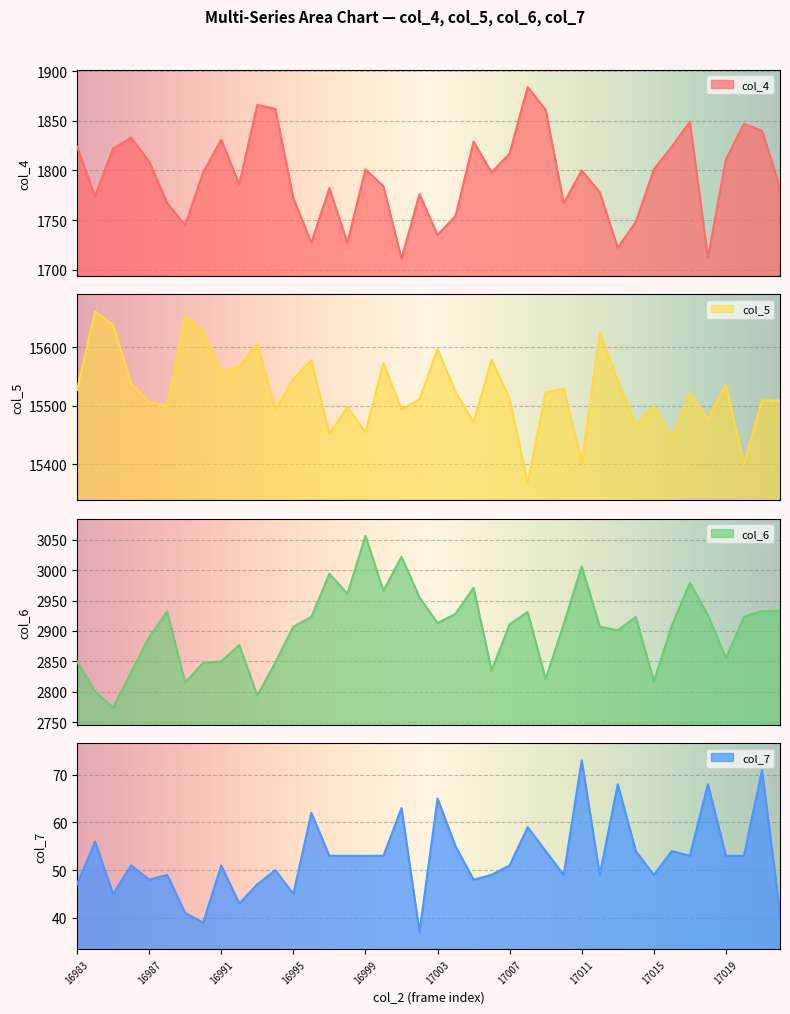

Where is the first local minimum for col_5?

16988